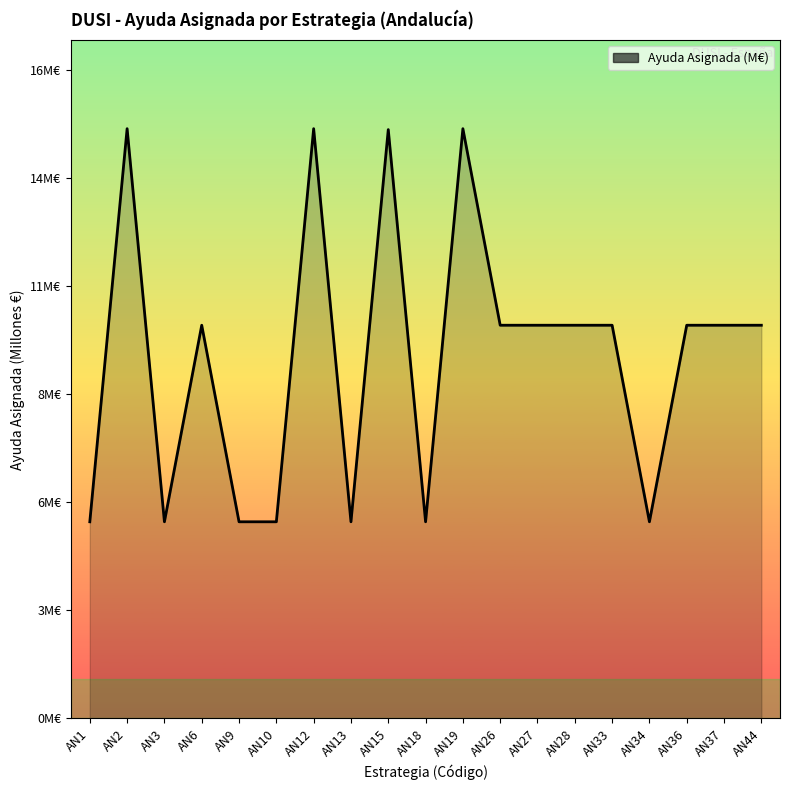

At which category does the data reach its first local peak?

AN2